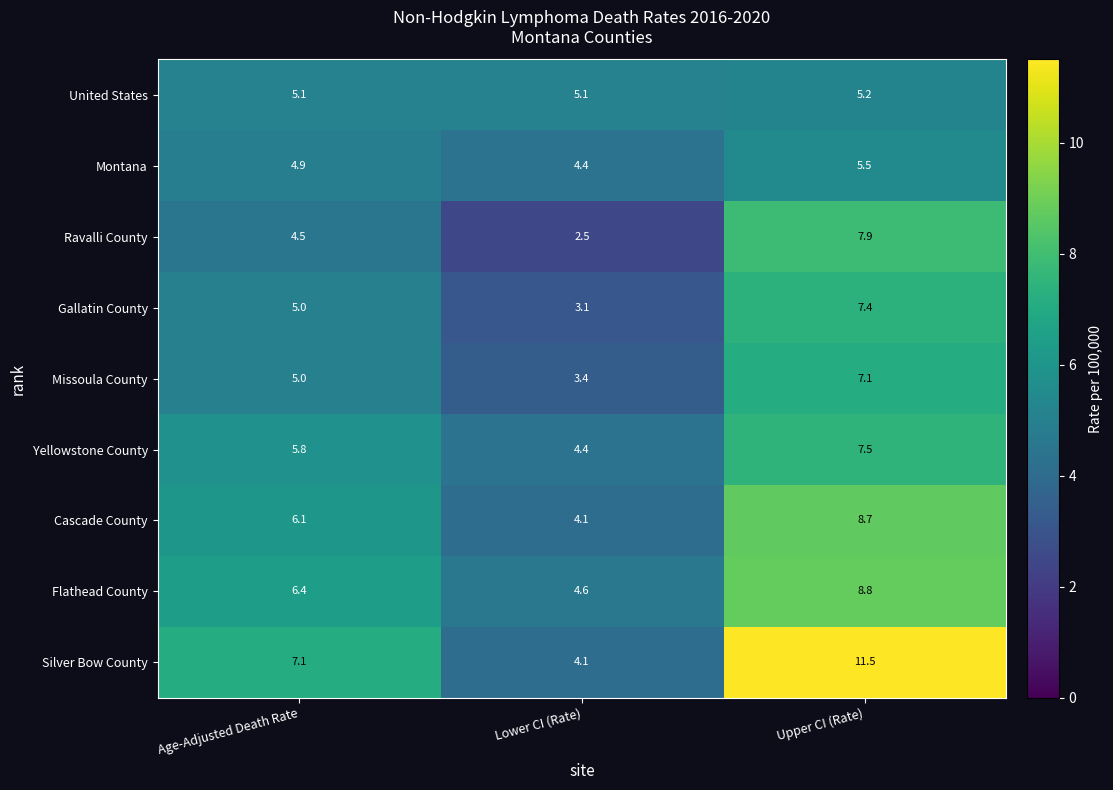

Reading left to right, extract all data points from this chart.

United States: 5.1	5.1	5.2
Montana: 4.9	4.4	5.5
Ravalli County: 4.5	2.5	7.9
Gallatin County: 5.0	3.1	7.4
Missoula County: 5.0	3.4	7.1
Yellowstone County: 5.8	4.4	7.5
Cascade County: 6.1	4.1	8.7
Flathead County: 6.4	4.6	8.8
Silver Bow County: 7.1	4.1	11.5